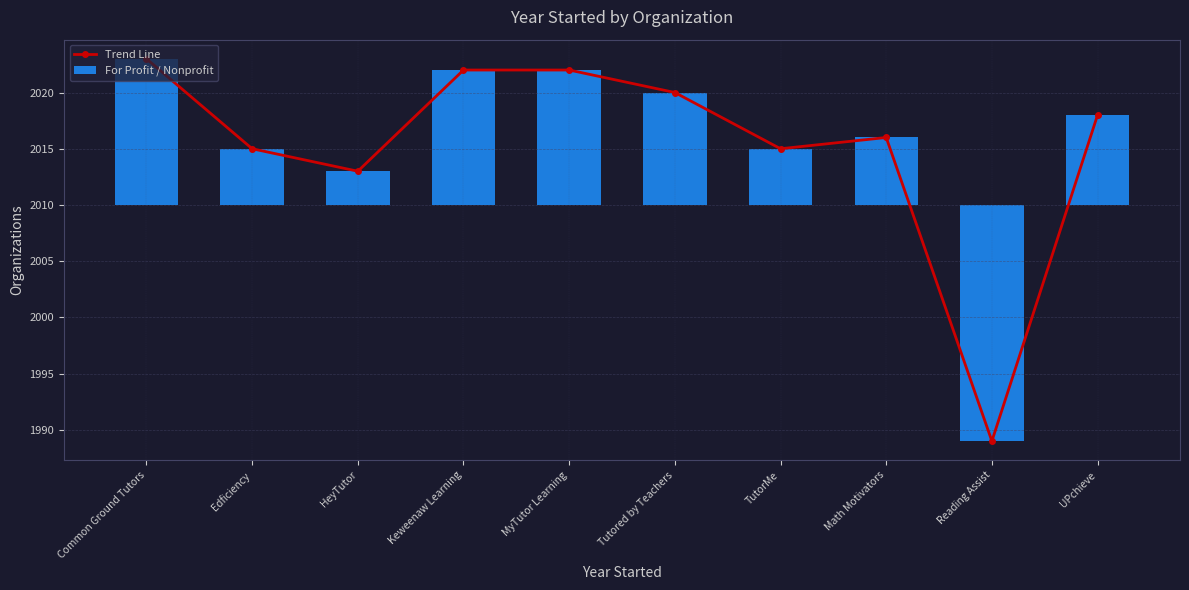

What is the total value across all series at Math Motivators?

12